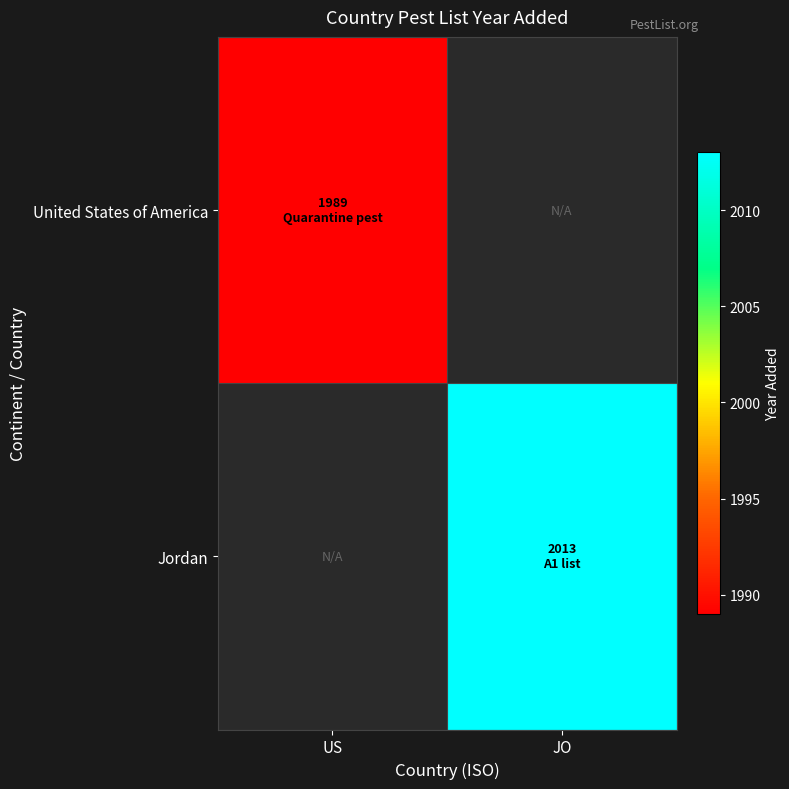

Is the value of Jordan at JO greater than the value of United States of America at US?

Yes